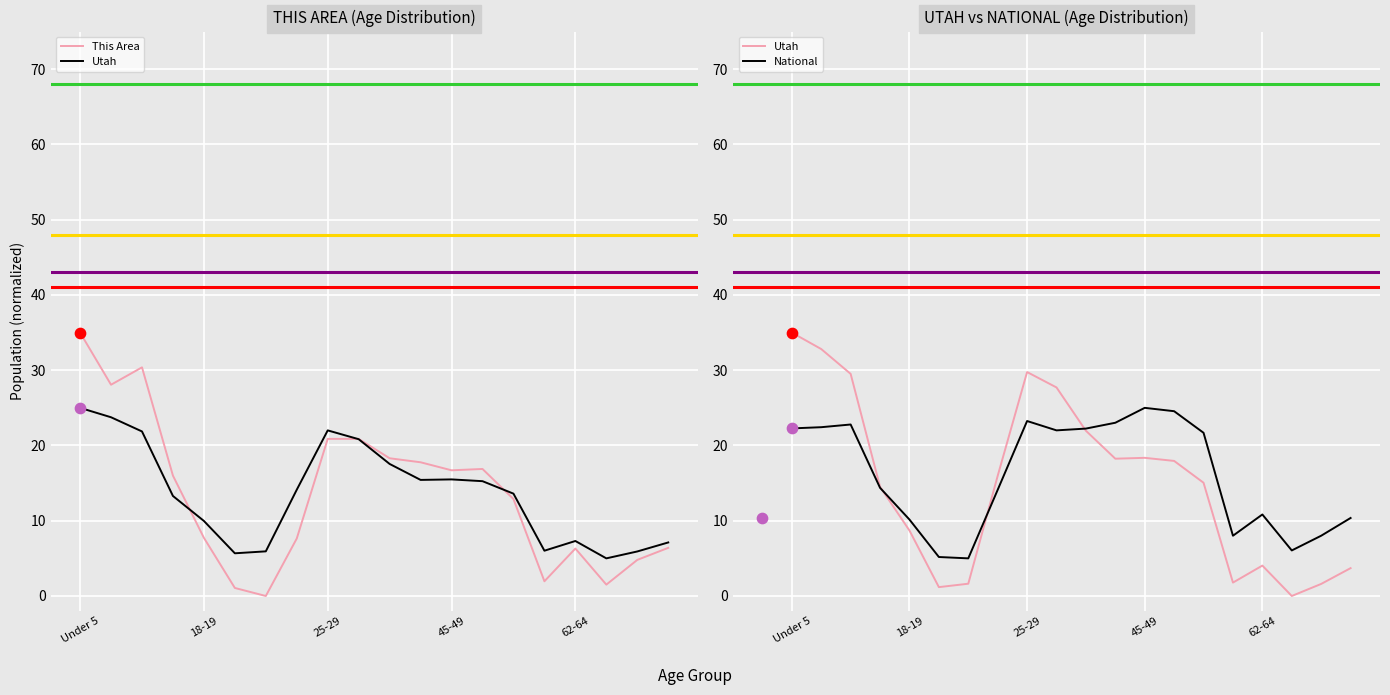

At how many categories does at least one series exceed 16?

10